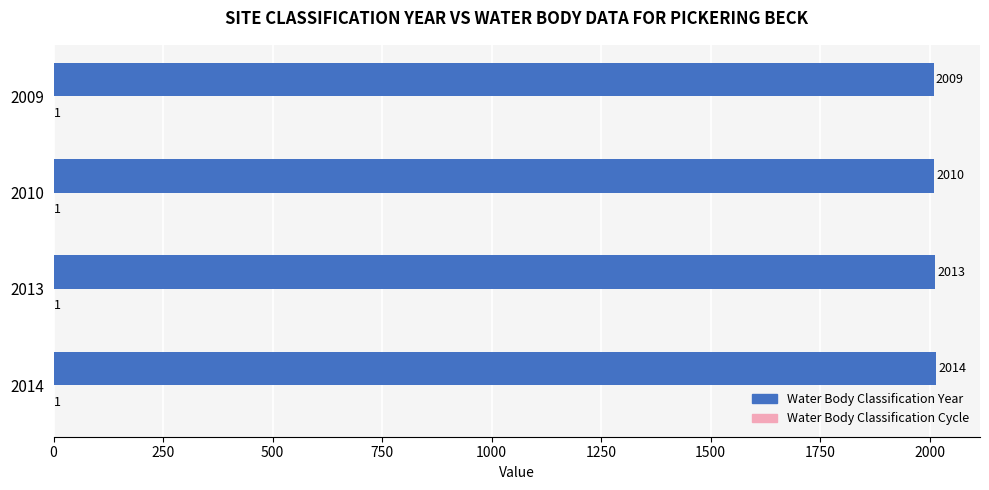

The Water Body Classification Year series shows 2010 at 2010. True or false?

True